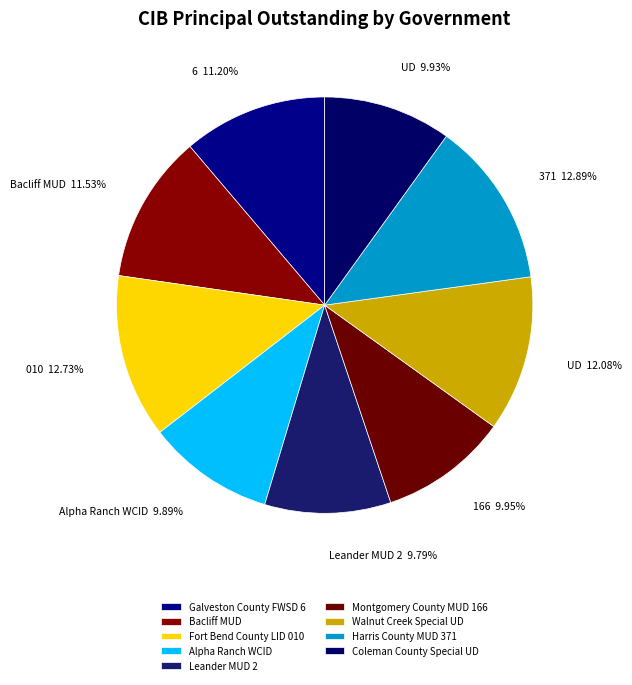

What is the total percentage of Galveston County FWSD 6 and Montgomery County MUD 166?

21.2%